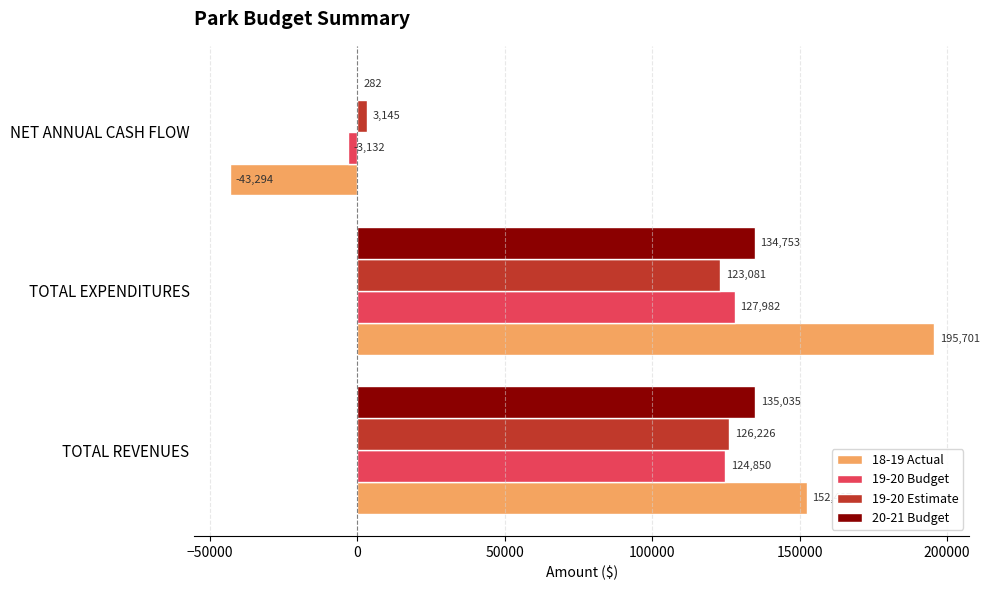

How many categories are shown in the chart?

3